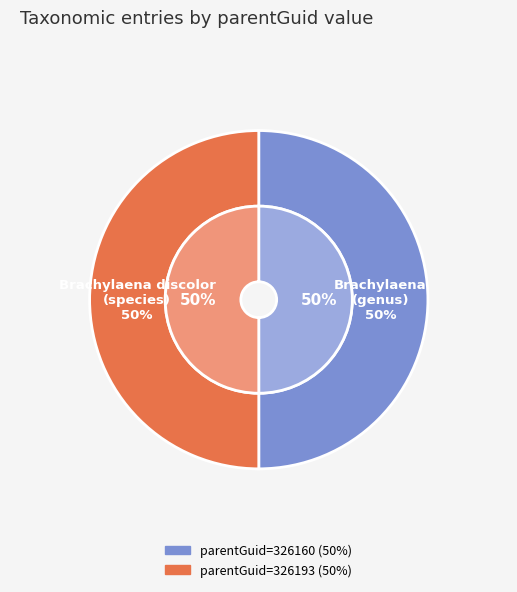

Is it true that 326193 (genus: Brachylaena) is 50% of the pie?

True